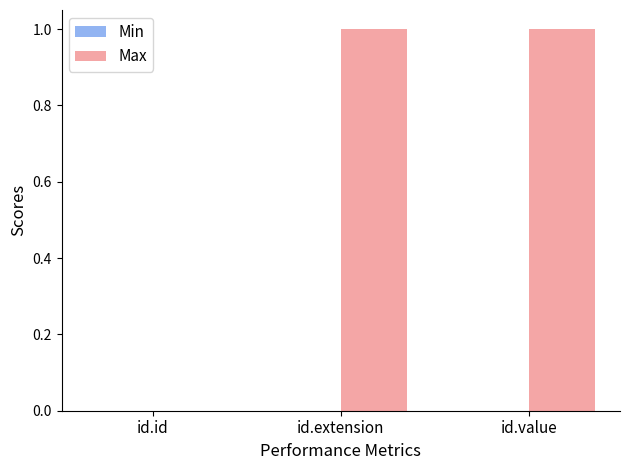

Is it true that the value at id.value is 0?

False